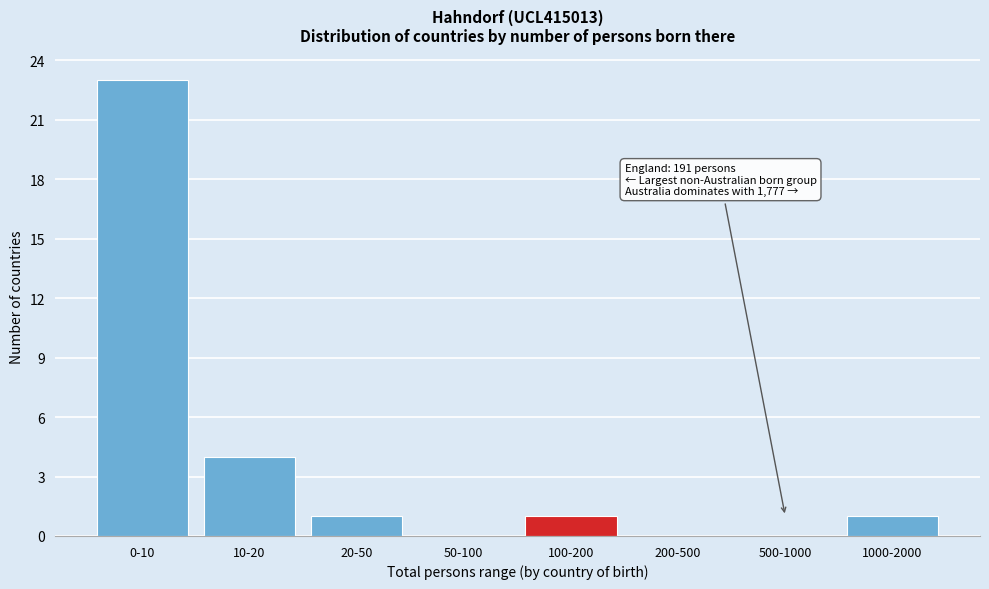

Reading left to right, extract all data points from this chart.

0-10=23	10-20=4	20-50=1	50-100=0	100-200=1	200-500=0	500-1000=0	1000-2000=1